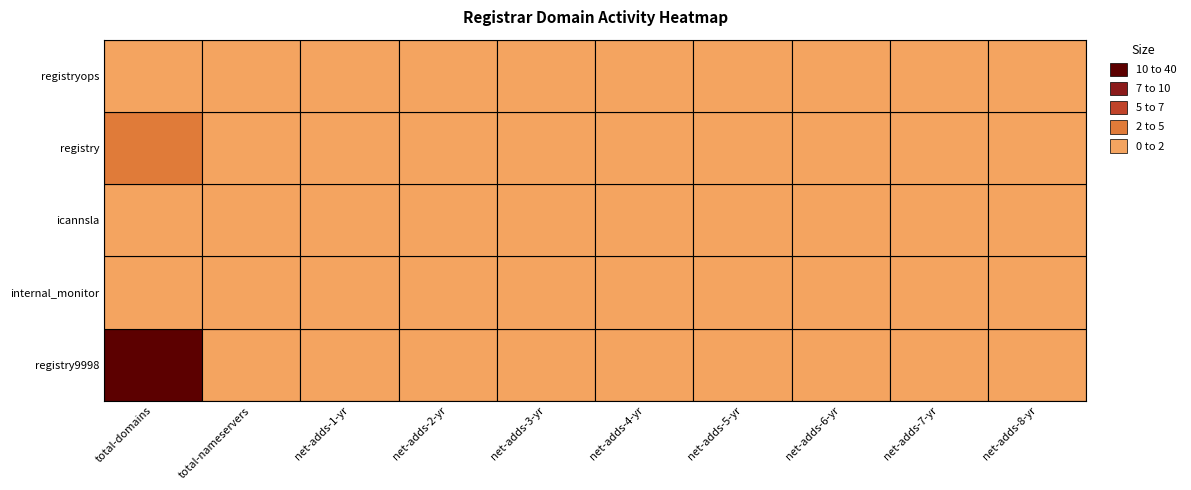

Count the number of categories in the chart.

10